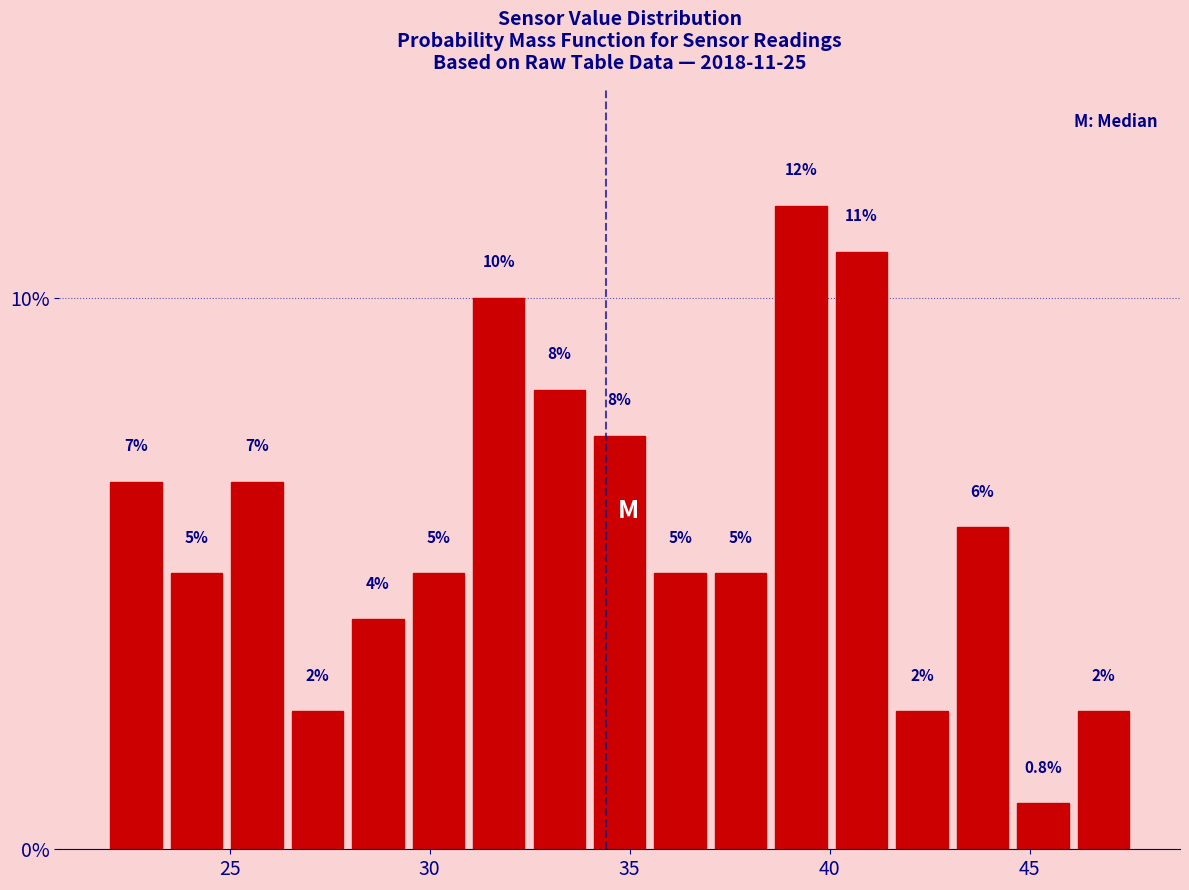

Around what value on the x-axis is the tallest bar? Give the approximate position of its centre, as read against the axis.

39.5